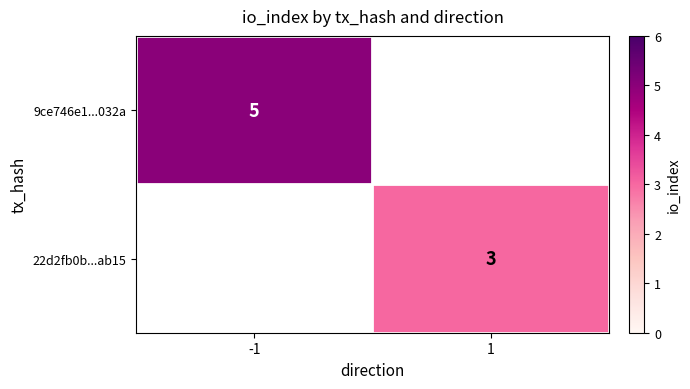

The value of 9ce746e1...032a at -1 is 3. True or false?

False